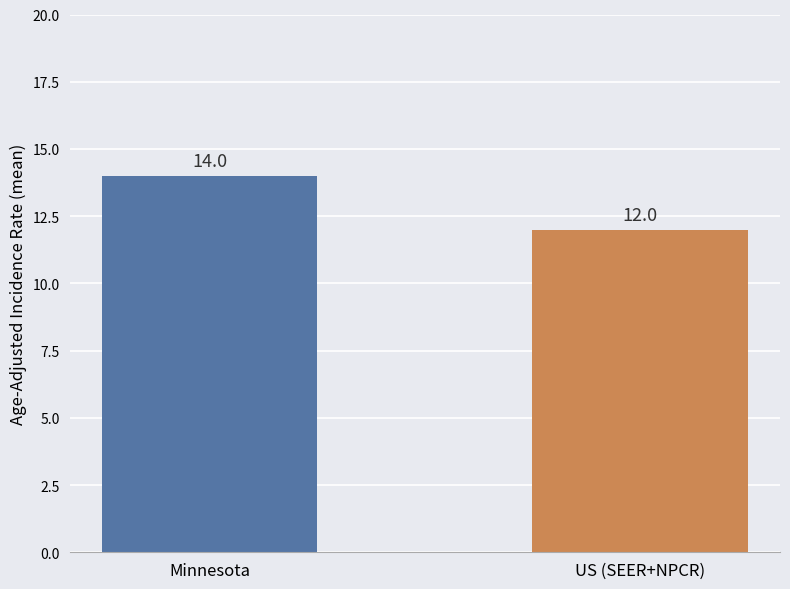

What is the smallest value displayed?

12